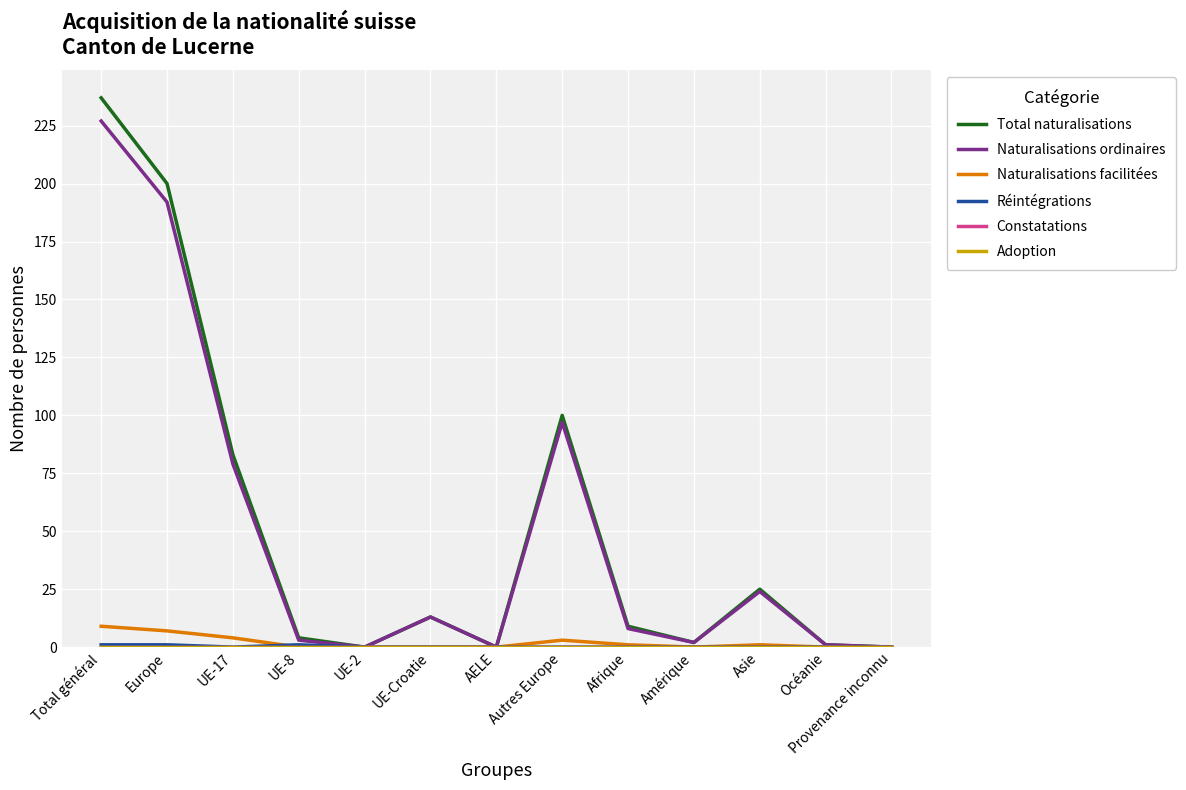

Does the chart have visible grid lines?

Yes